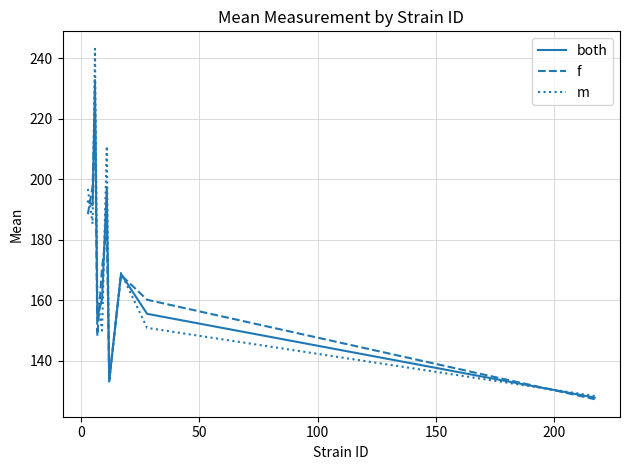

In m, how many points are higher than both neighbors (excluding endpoints)?

3